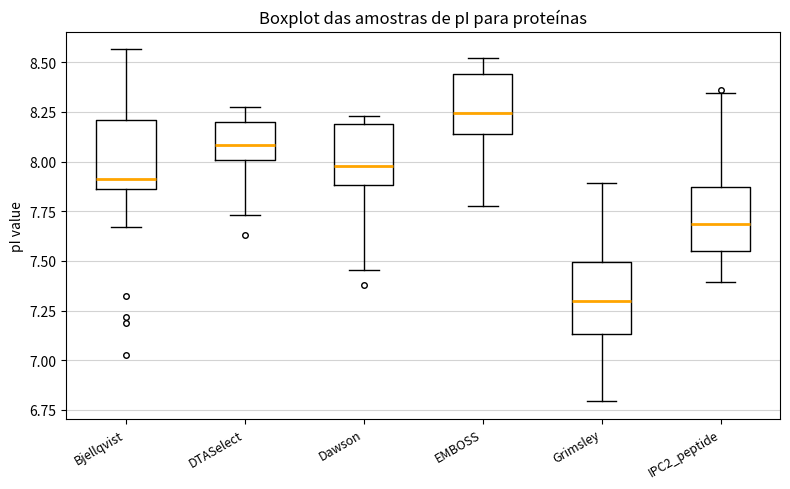

Which box has the highest median line?

EMBOSS